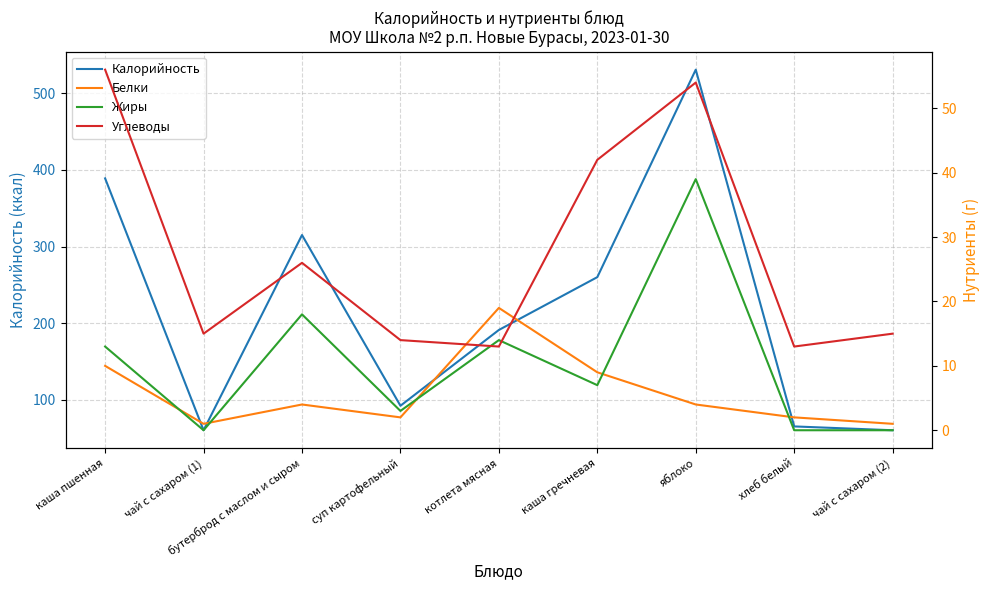

Does the chart display data point markers on the line(s)?

No